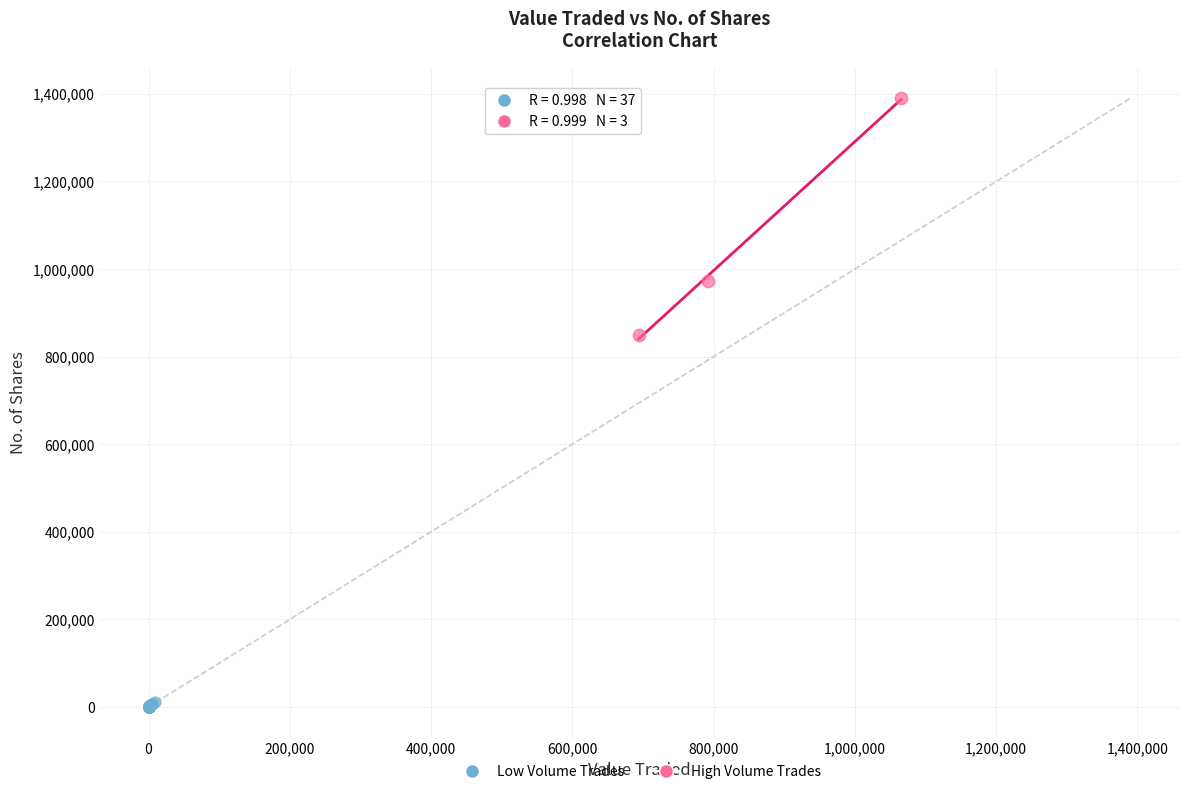

Which series reaches the maximum Y coordinate?

High Volume Trades